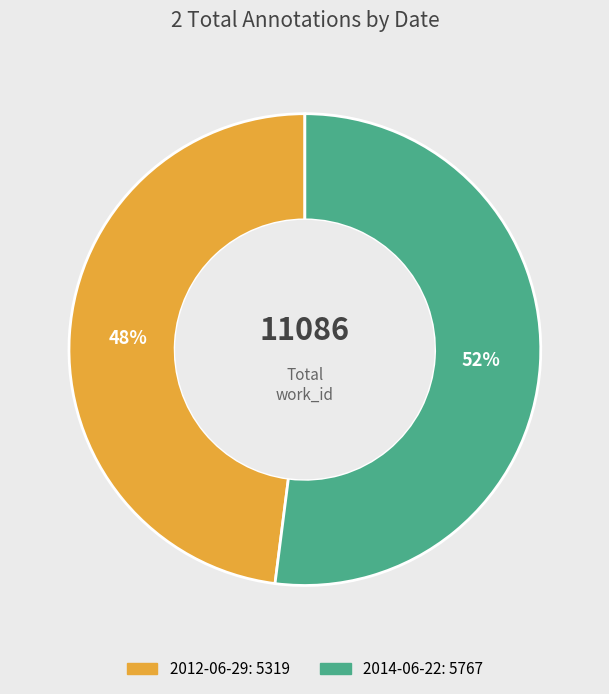

To the nearest percent, what percentage of the pie is 2012-06-29?

48%